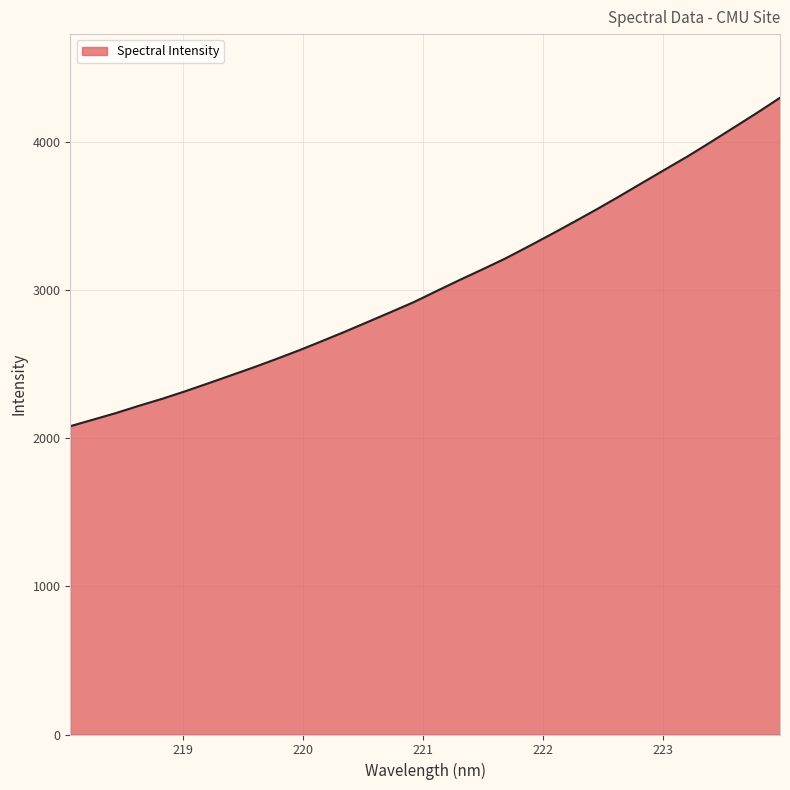

What is the difference between the maximum and minimum values?

2216.9